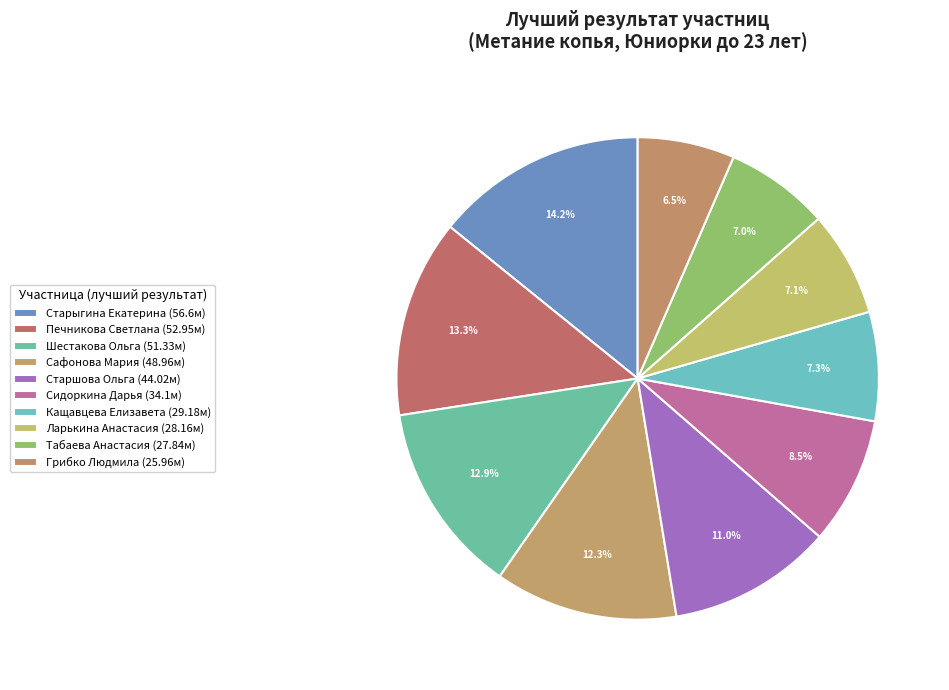

Count the number of slices in the pie.

10